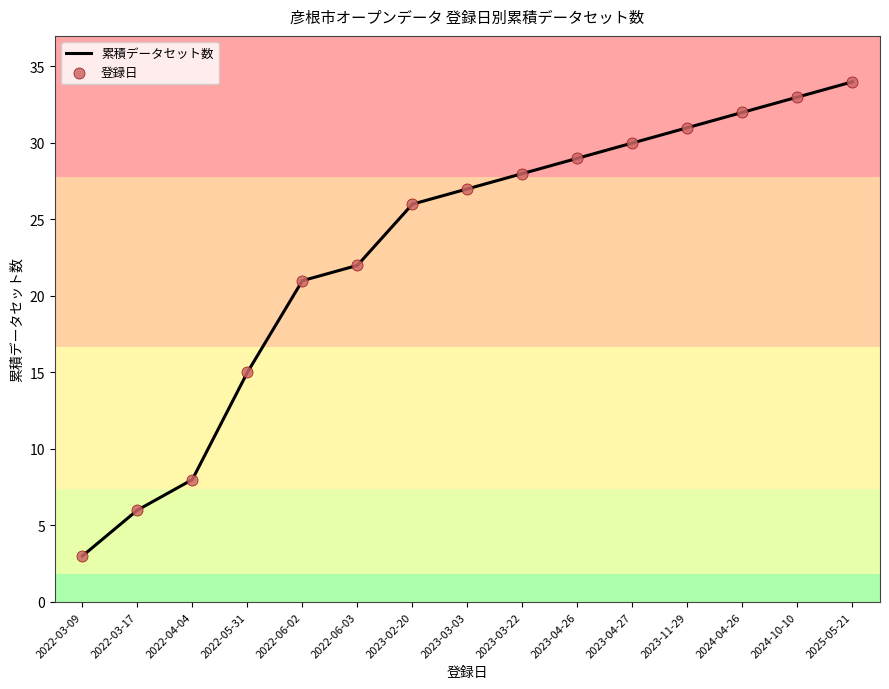

Is it true that the value at 2024-04-26 is 9?

False